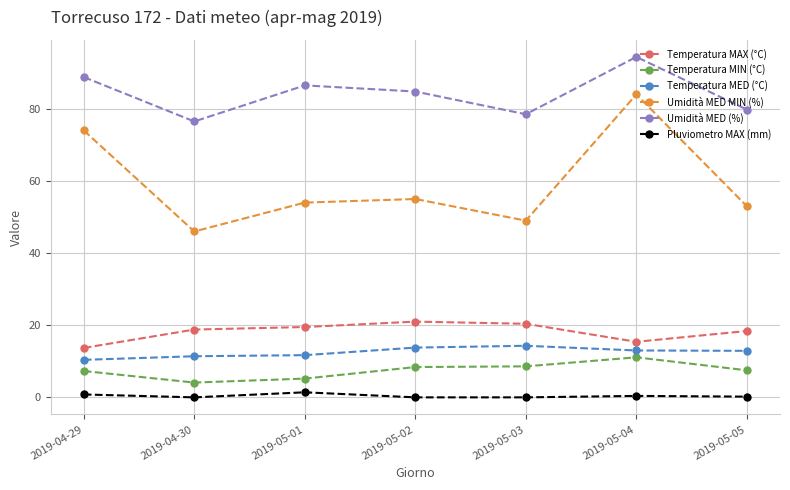

How many data points in Umidità MED (%) are above 84?

4